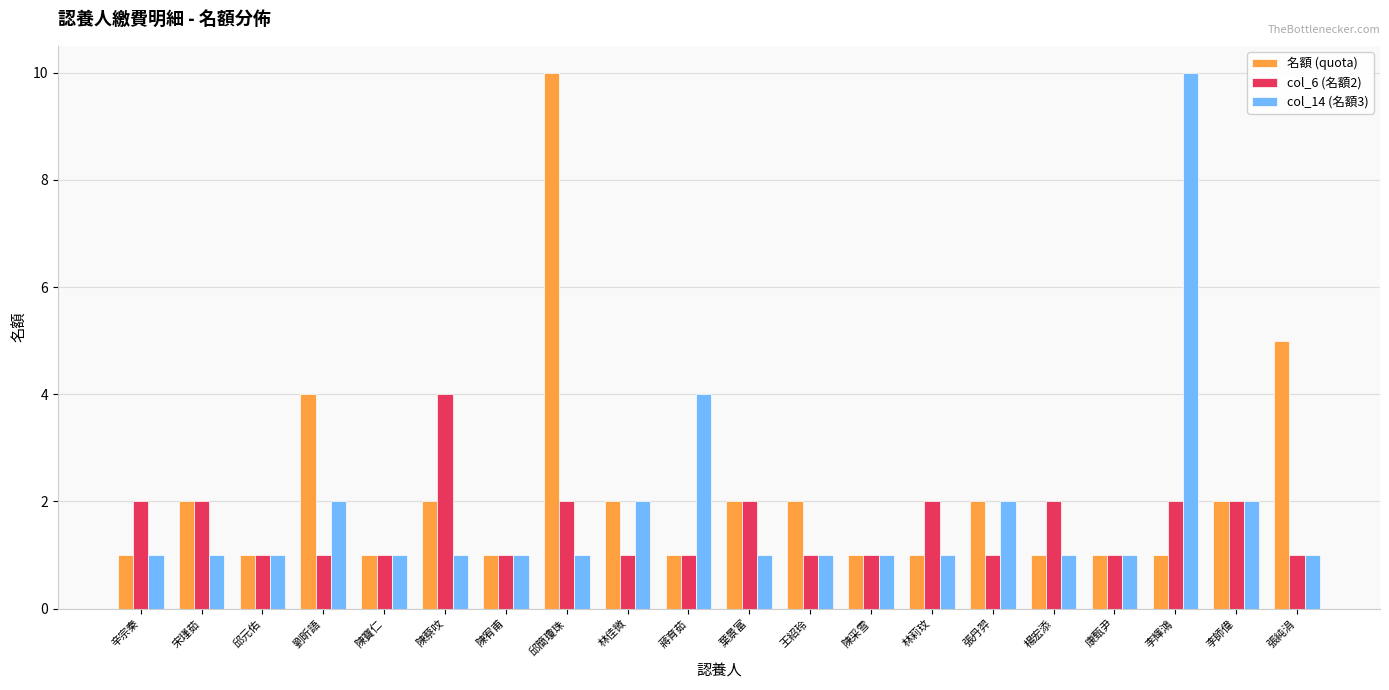

At which label does col_14 (名額3) reach its peak?

李輝鴻